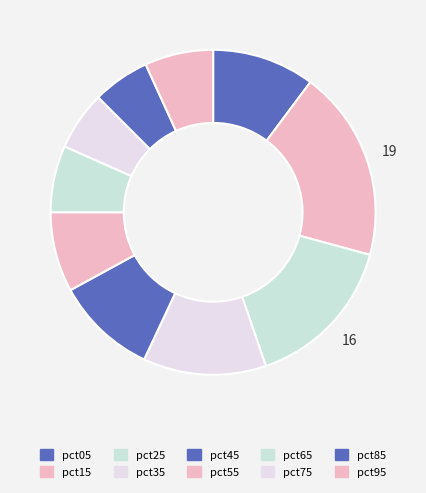

To the nearest percent, what is the difference between the largest and smallest slice percentages?

13%